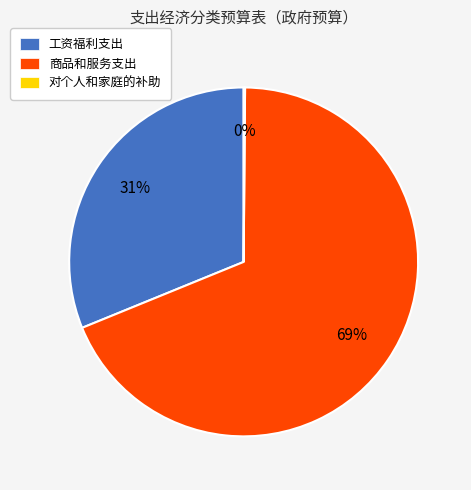

To the nearest percent, what is the average slice percentage?

33%